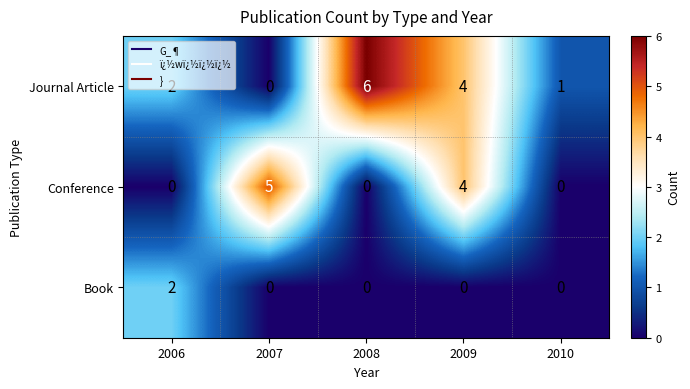

What is the total value across all series at 2006?

4